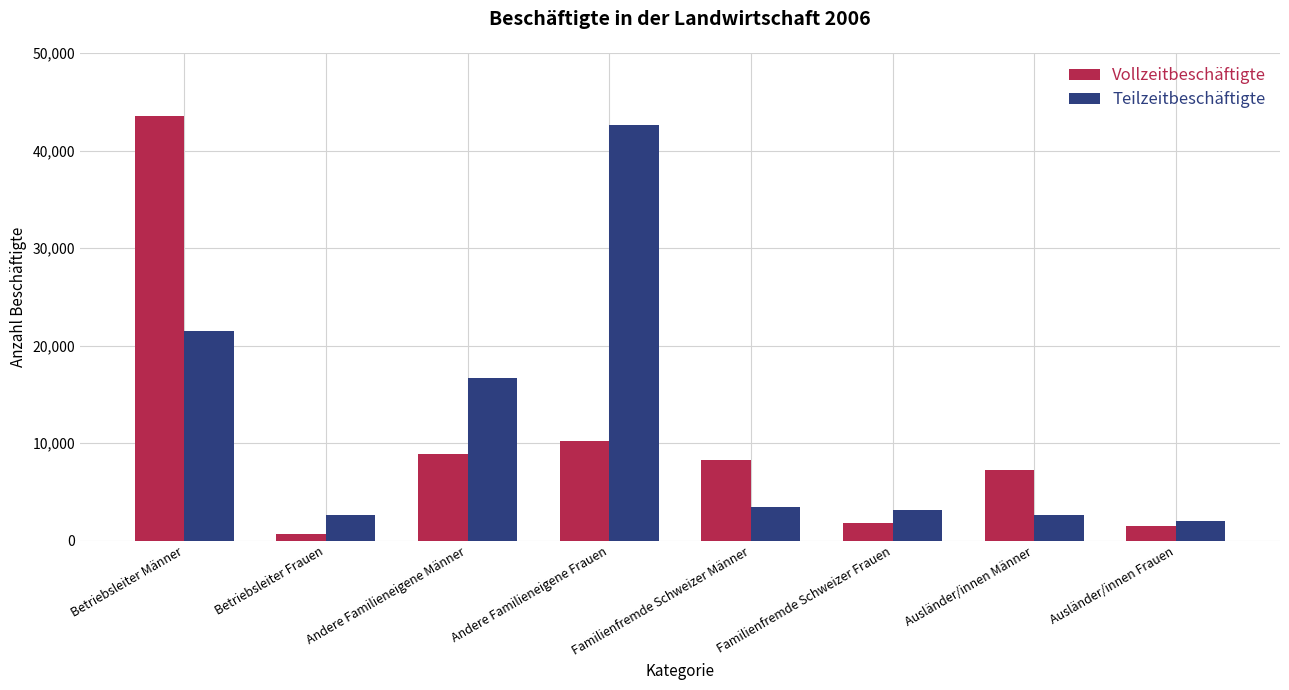

At which category is the sum across all series the highest?

Betriebsleiter Männer